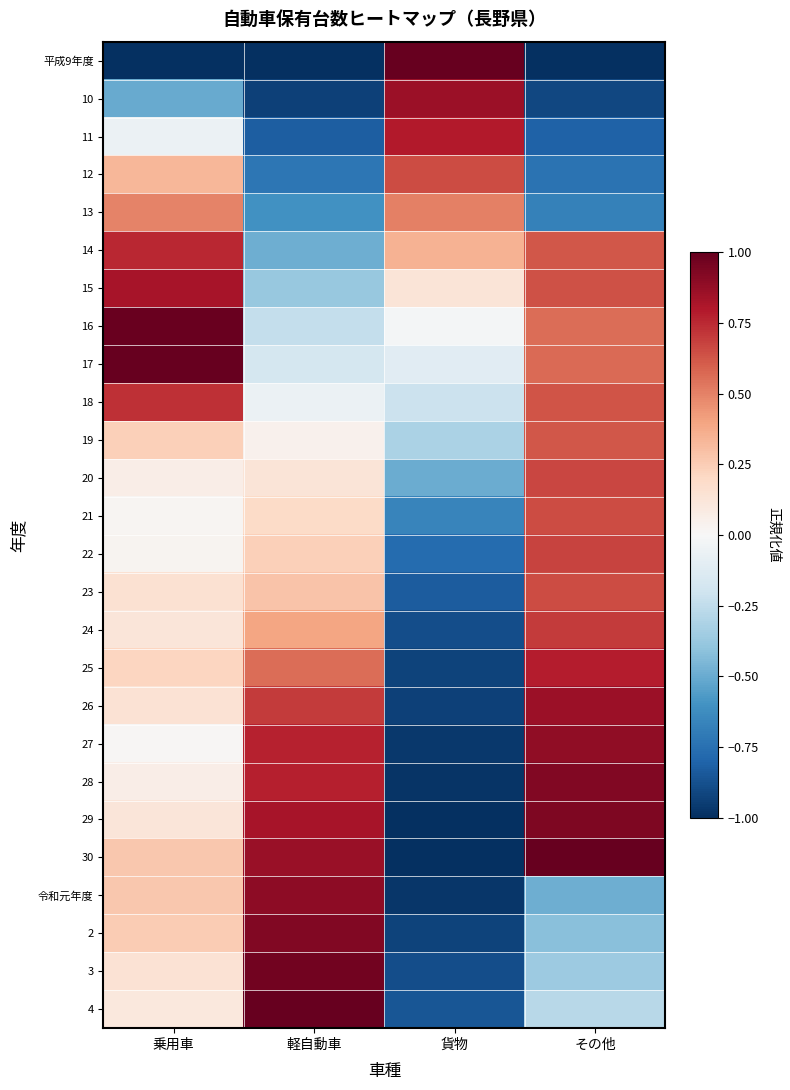

What is the spread (max minus min) of values at 貨物?

2.0